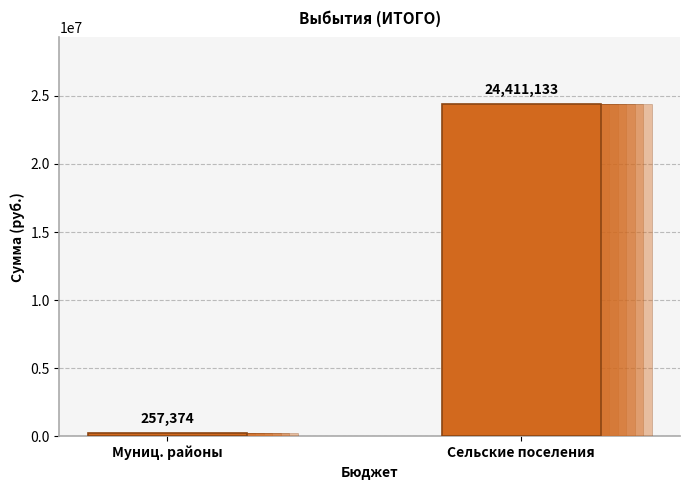

List the labels in order of value, largest first.

Сельские поселения, Муниц. районы